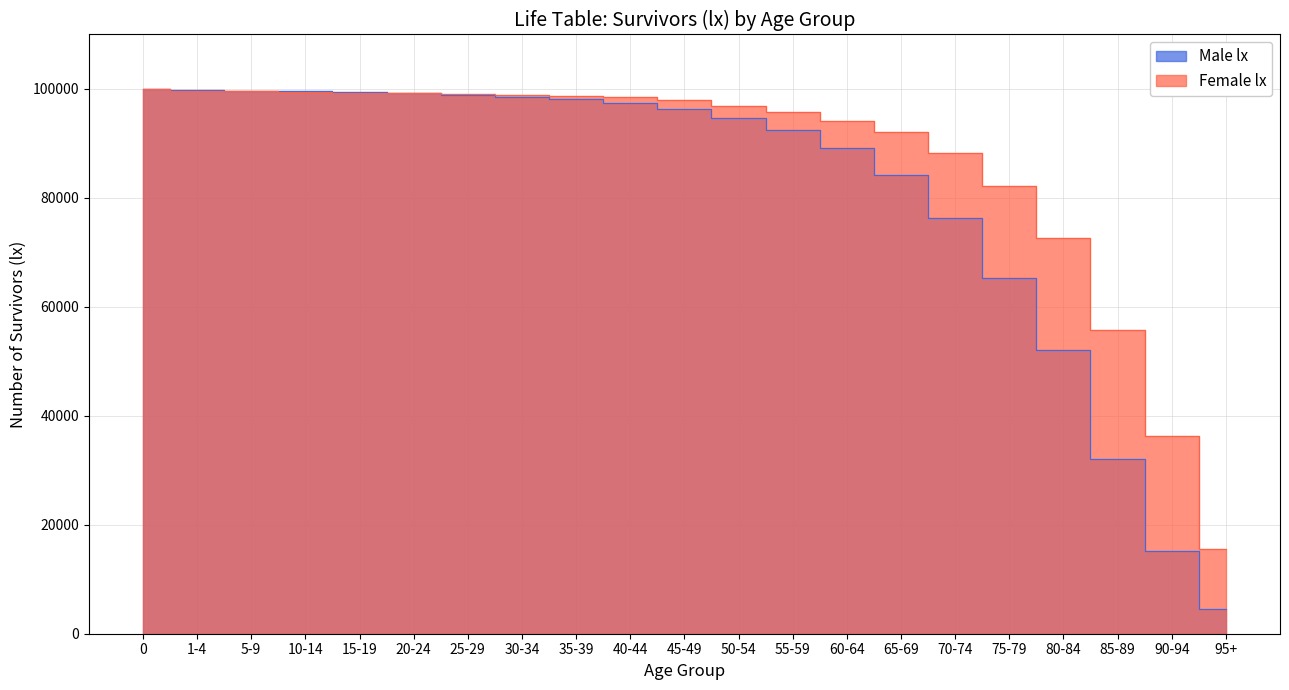

What is the label of the 7th point from the right?

65-69